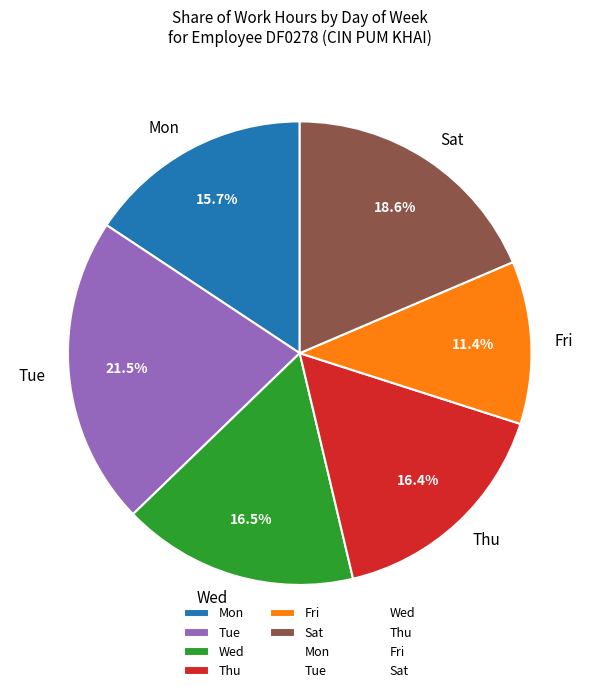

Count the number of slices in the pie.

6